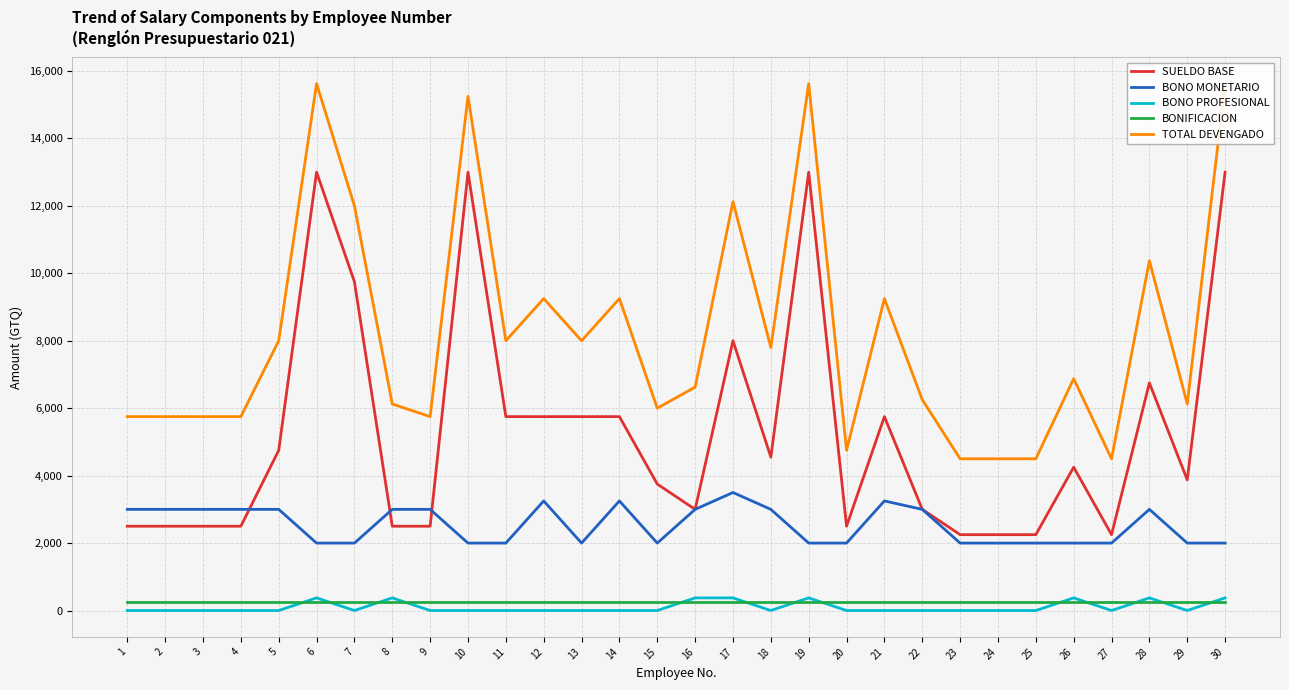

Reading left to right, extract all data points from this chart.

SUELDO BASE: 1=2500	2=2500	3=2500	4=2500	5=4750	6=13000	7=9750	8=2500	9=2500	10=13000	11=5750	12=5750	13=5750	14=5750	15=3750	16=3000	17=8000	18=4550	19=13000	20=2500	21=5750	22=3000	23=2250	24=2250	25=2250	26=4250	27=2250	28=6750	29=3875	30=13000
BONO MONETARIO: 1=3000	2=3000	3=3000	4=3000	5=3000	6=2000	7=2000	8=3000	9=3000	10=2000	11=2000	12=3250	13=2000	14=3250	15=2000	16=3000	17=3500	18=3000	19=2000	20=2000	21=3250	22=3000	23=2000	24=2000	25=2000	26=2000	27=2000	28=3000	29=2000	30=2000
BONO PROFESIONAL: 1=0	2=0	3=0	4=0	5=0	6=375	7=0	8=375	9=0	10=0	11=0	12=0	13=0	14=0	15=0	16=375	17=375	18=0	19=375	20=0	21=0	22=0	23=0	24=0	25=0	26=375	27=0	28=375	29=0	30=375
BONIFICACION: 1=250	2=250	3=250	4=250	5=250	6=250	7=250	8=250	9=250	10=250	11=250	12=250	13=250	14=250	15=250	16=250	17=250	18=250	19=250	20=250	21=250	22=250	23=250	24=250	25=250	26=250	27=250	28=250	29=250	30=250
TOTAL DEVENGADO: 1=5750	2=5750	3=5750	4=5750	5=8000	6=15625	7=12000	8=6125	9=5750	10=15250	11=8000	12=9250	13=8000	14=9250	15=6000	16=6625	17=12125	18=7800	19=15625	20=4750	21=9250	22=6250	23=4500	24=4500	25=4500	26=6875	27=4500	28=10375	29=6125	30=15625